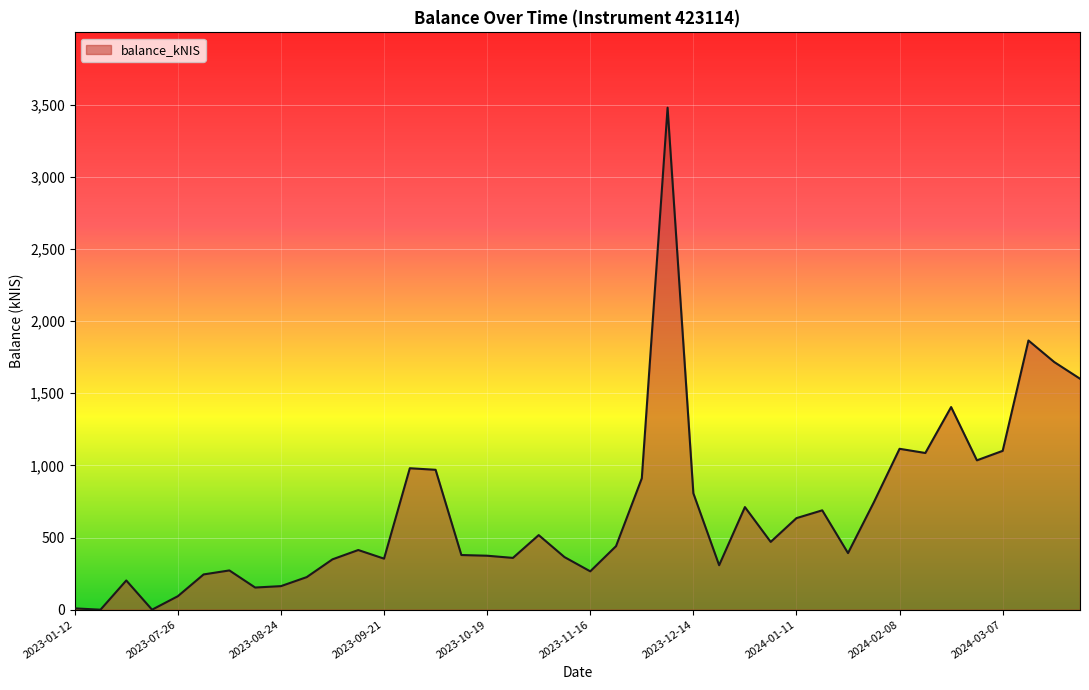

What is the maximum value shown in the chart?

3478.2